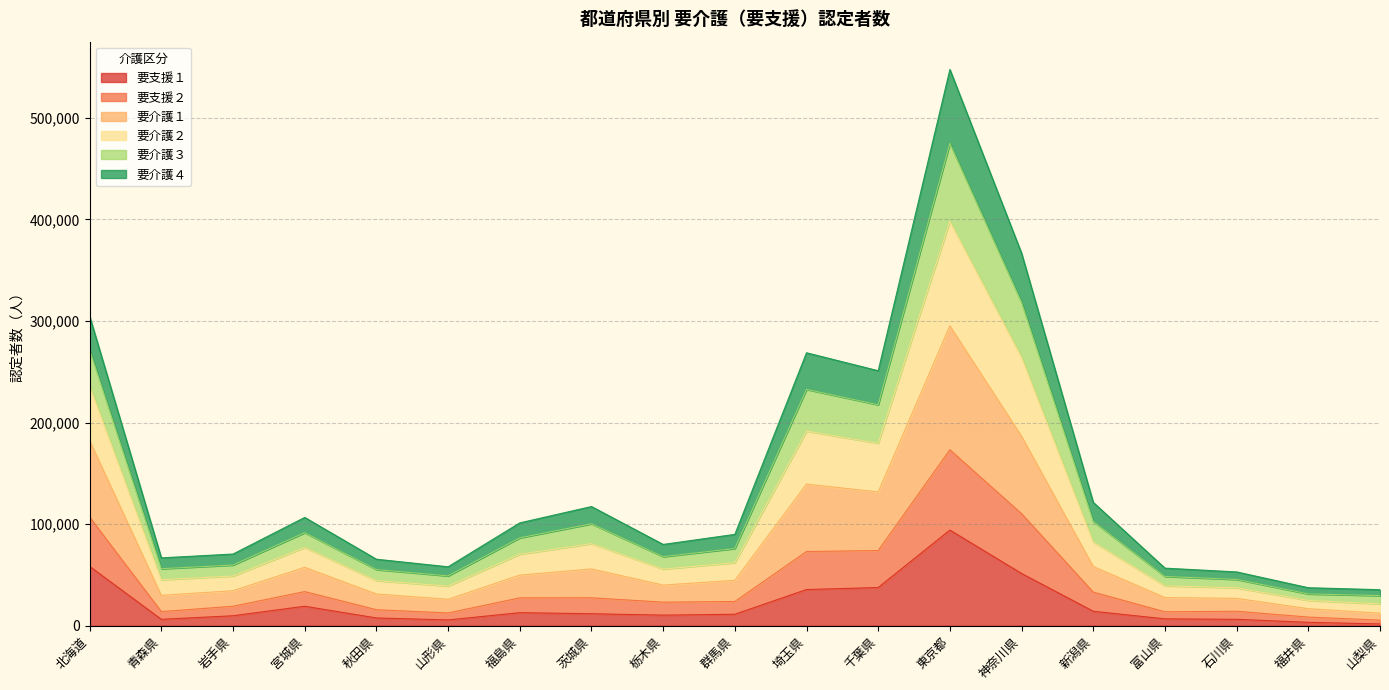

At which label does 要支援１ reach its peak?

東京都